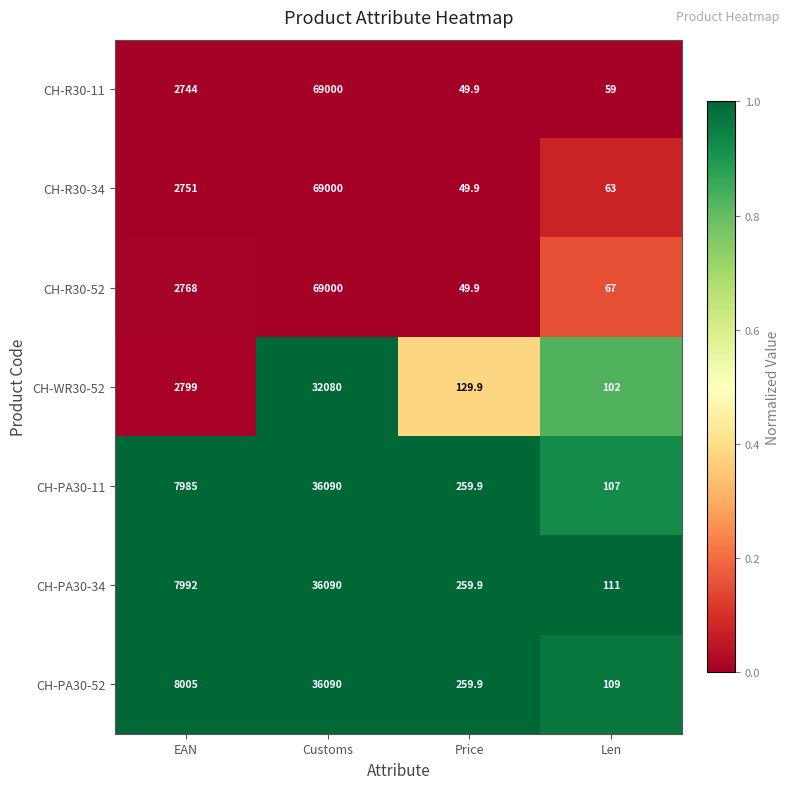

How many distinct data groups are displayed?

7